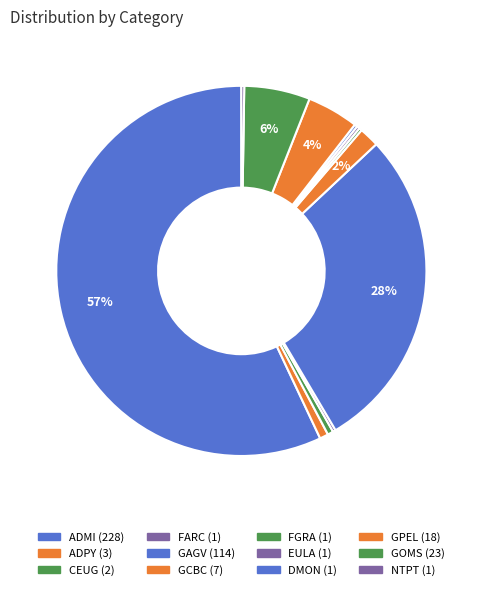

To the nearest percent, what is the difference between the largest and smallest slice percentages?

57%